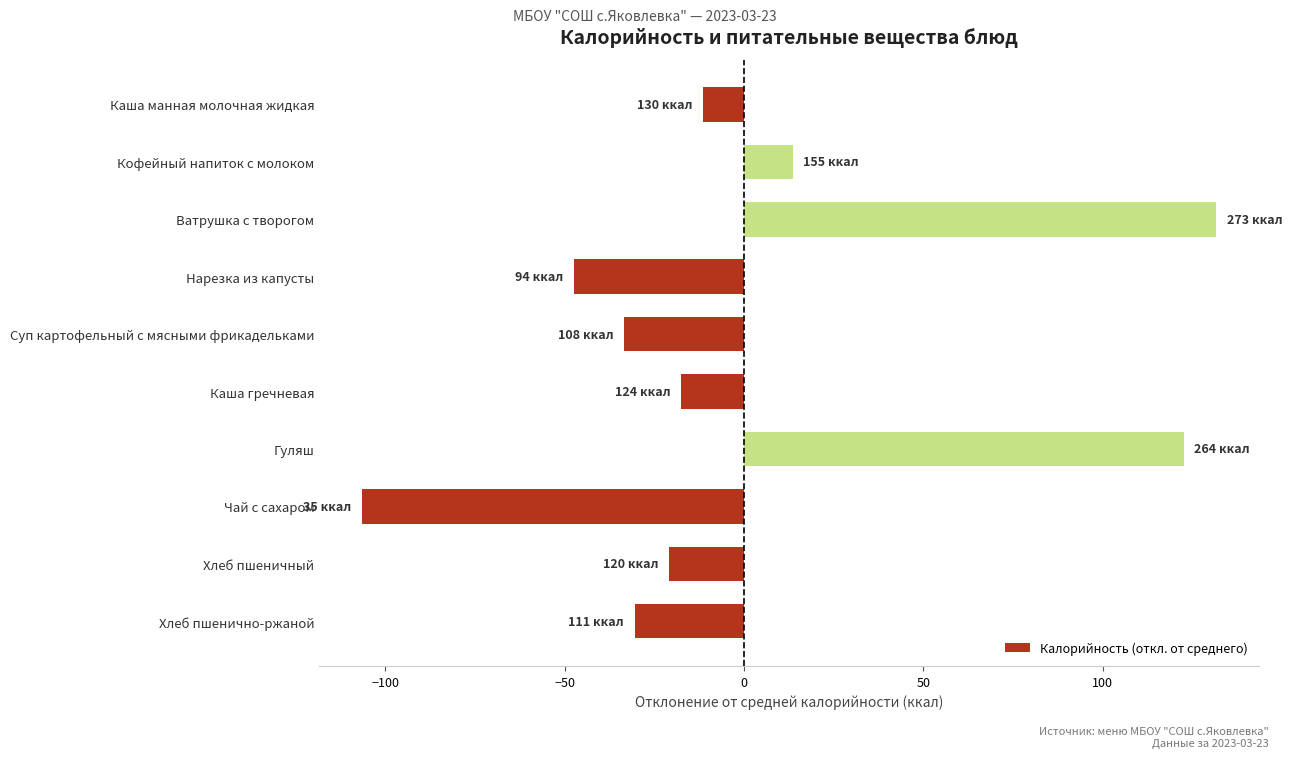

How many positive values are there?

3